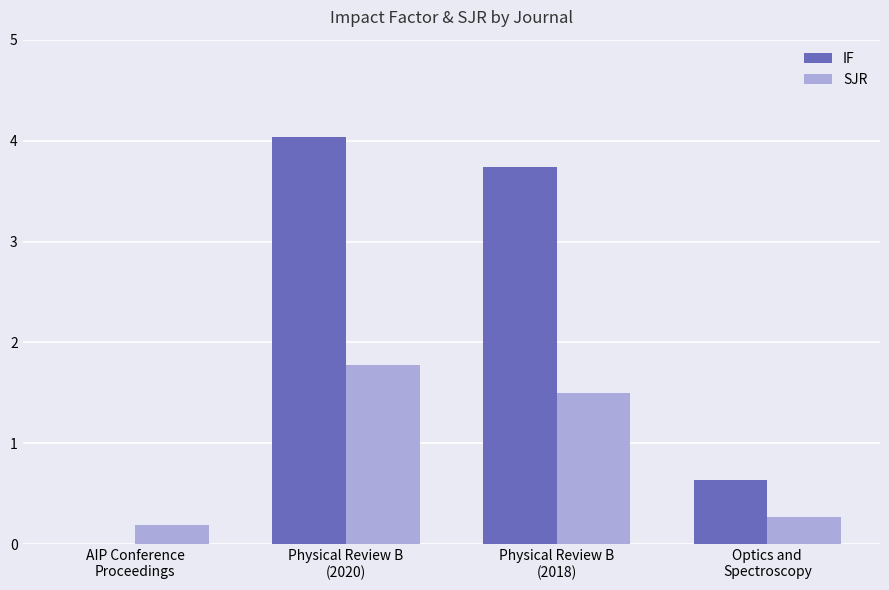

What is the average value of the IF series?

2.1